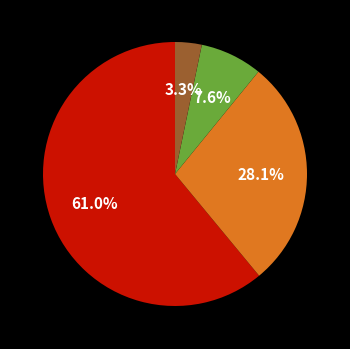

Does any single category account for the majority?

Yes